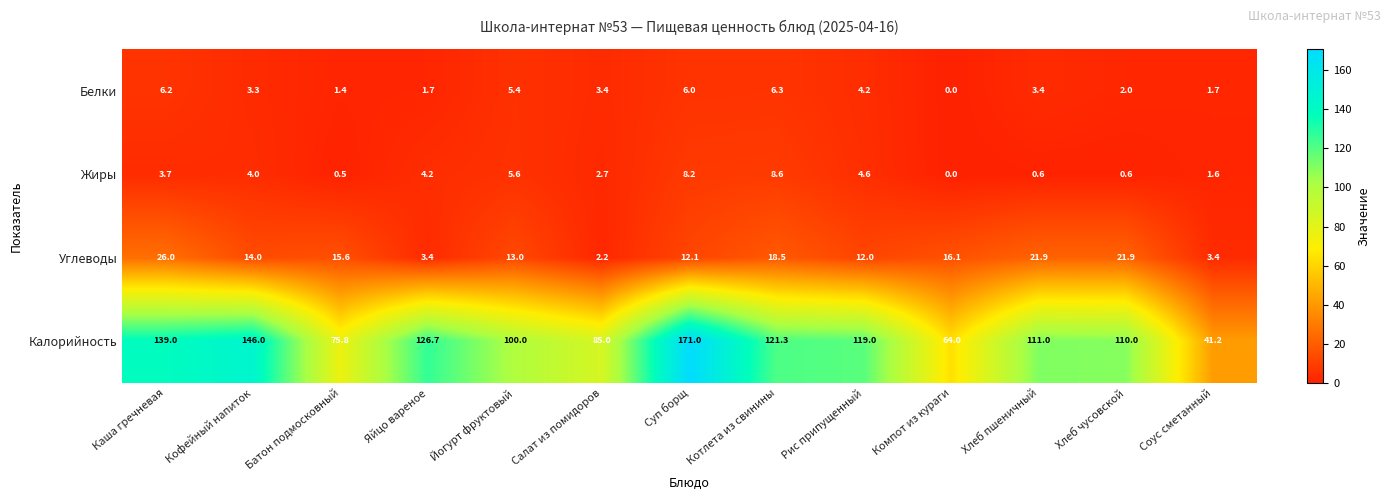

At which category does the chart reach its peak across all series?

Суп борщ